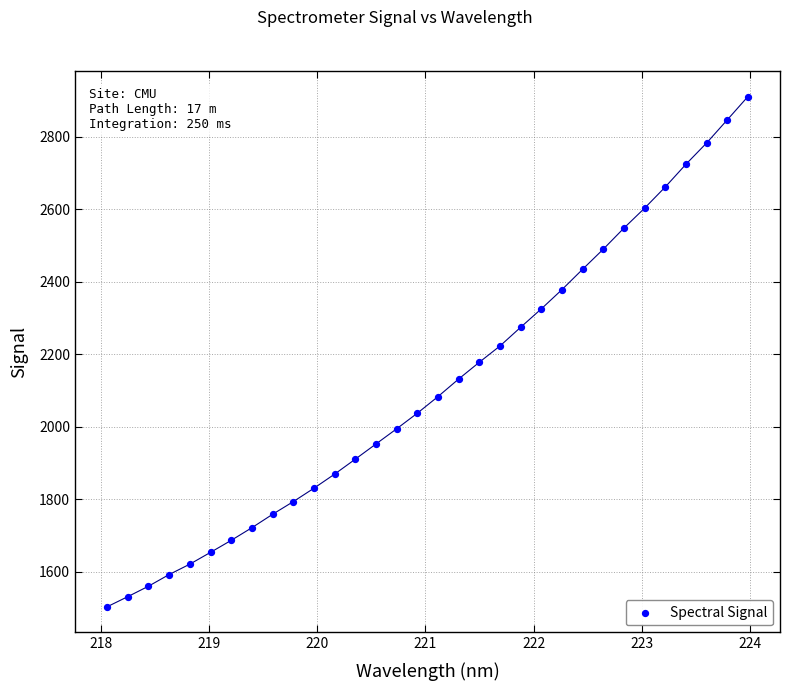

What is the range of Y values (max minus min)?

1408.2